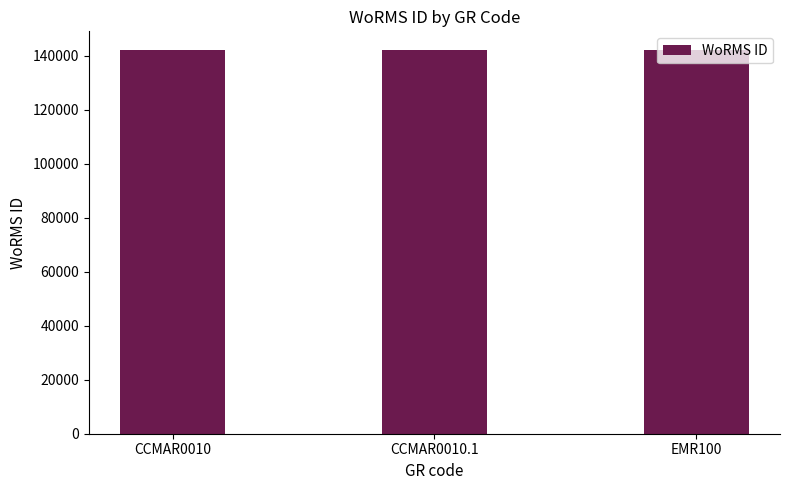

How many bars are there in total?

3